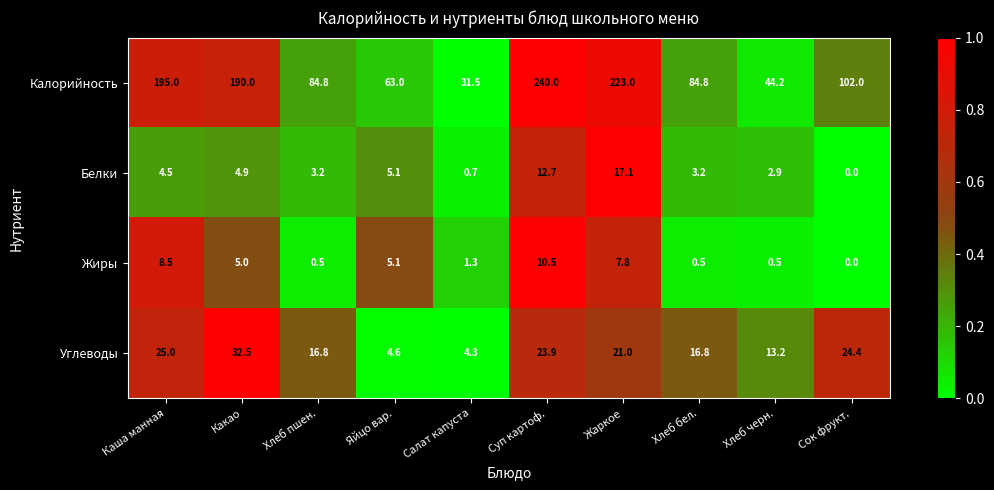

What is the difference between the maximum and second lowest values in the Калорийность series?

195.8